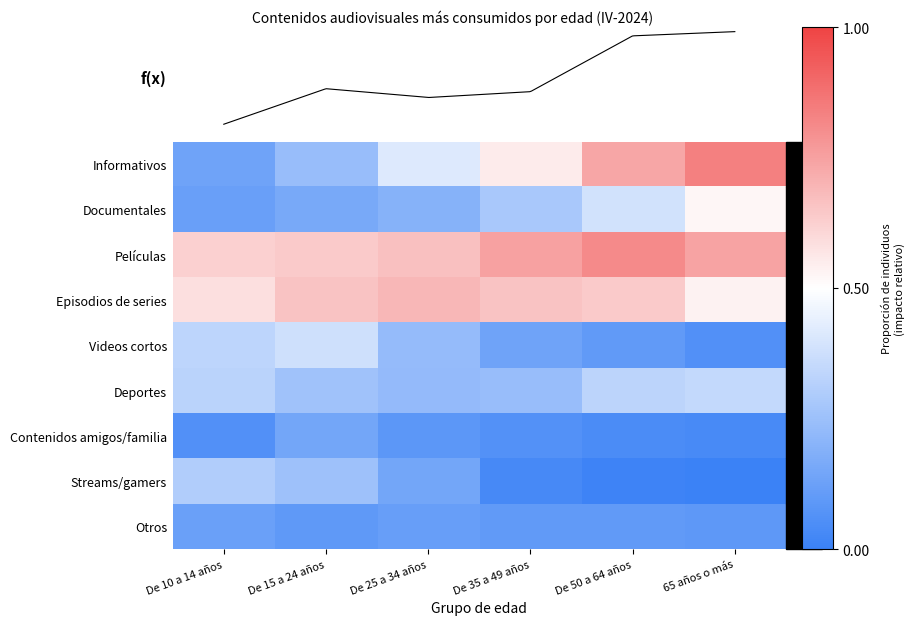

Which series changed the most between De 35 a 49 años and De 50 a 64 años?

Informativos